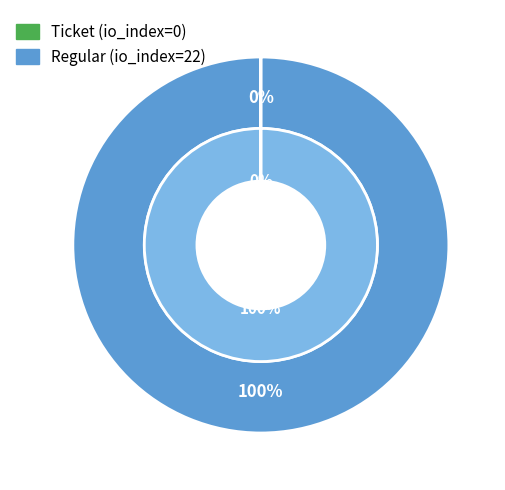

True or false: Regular (io_index=22) accounts for 100% of the total.

True